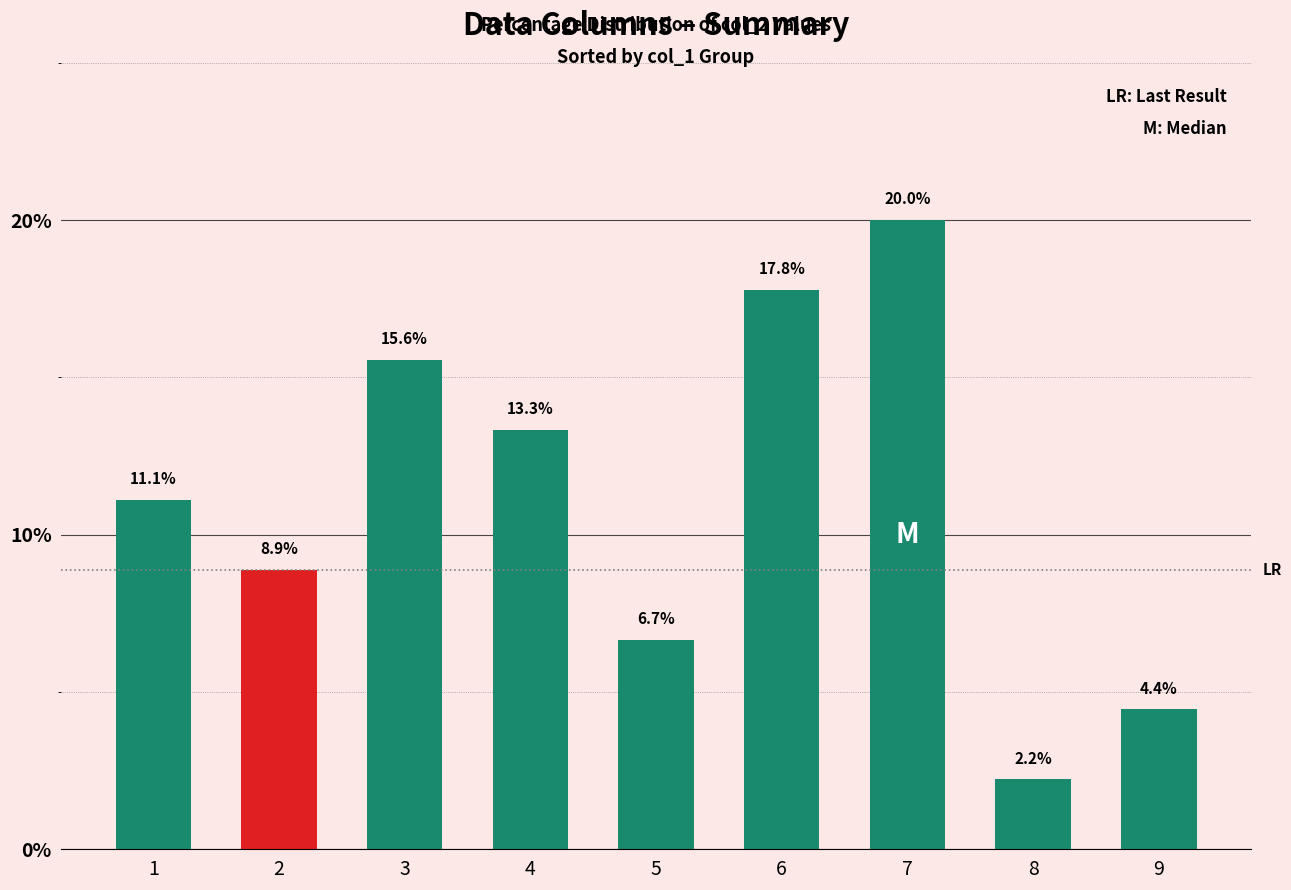

Which has a higher value, 5 or 3?

3